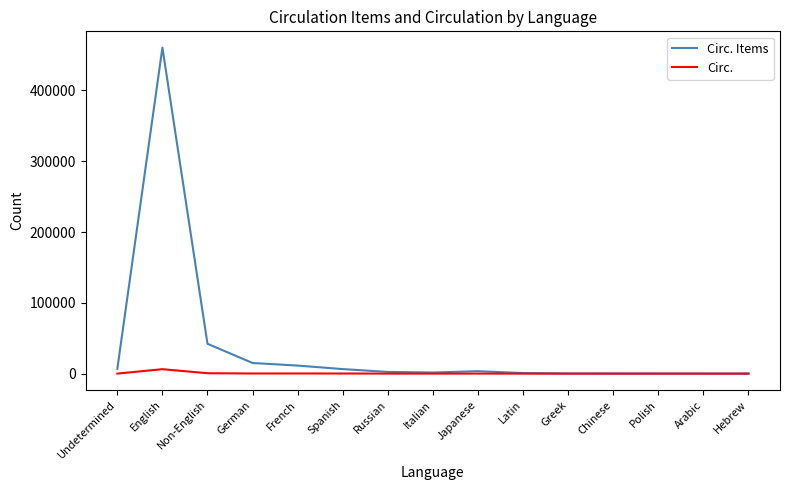

How many categories are shown in the chart?

15